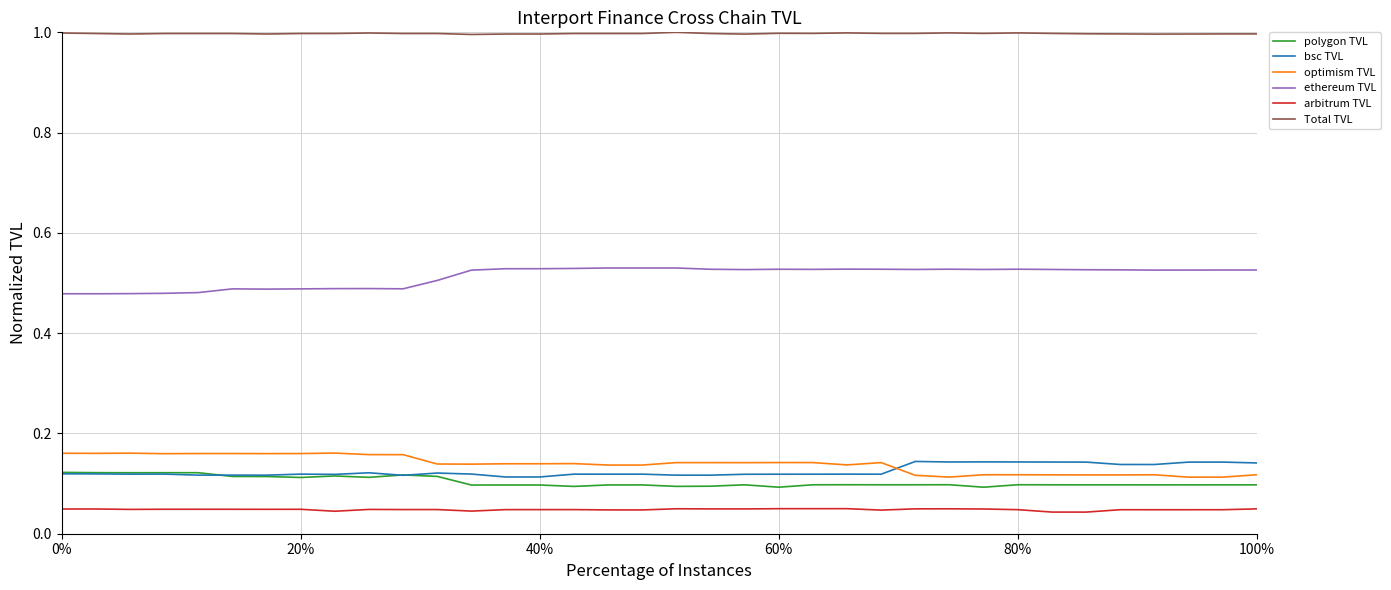

True or false: optimism TVL and polygon TVL cross at least once.

False